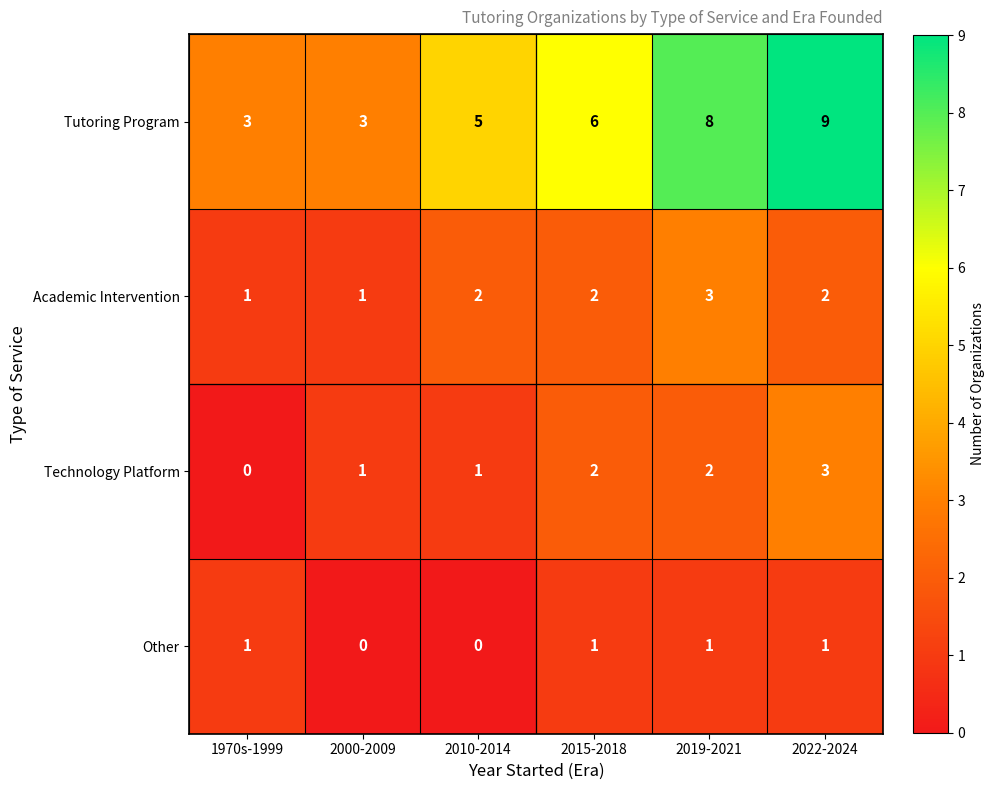

True or false: Technology Platform has a value of 2 at 2019-2021.

True